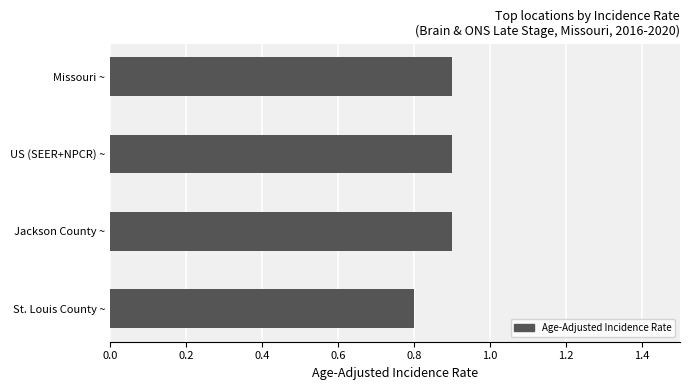

Count the values in the range 0 to 1.

4